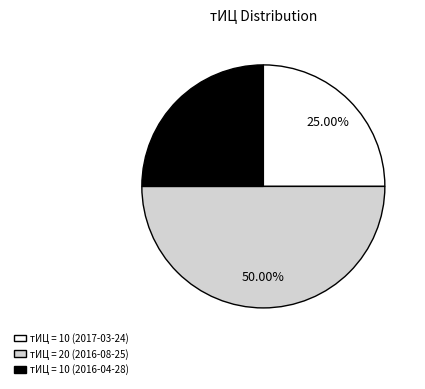

To the nearest percent, what is the difference between the largest and smallest slice percentages?

25%